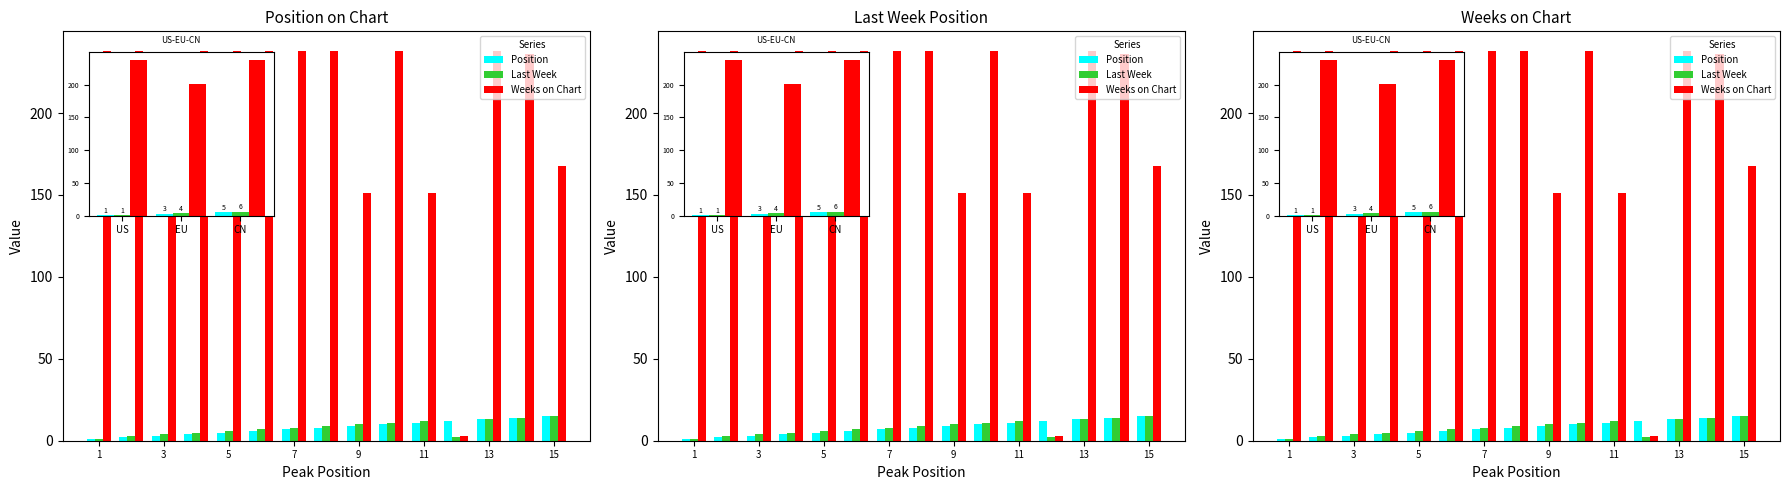

How many distinct data groups are displayed?

3